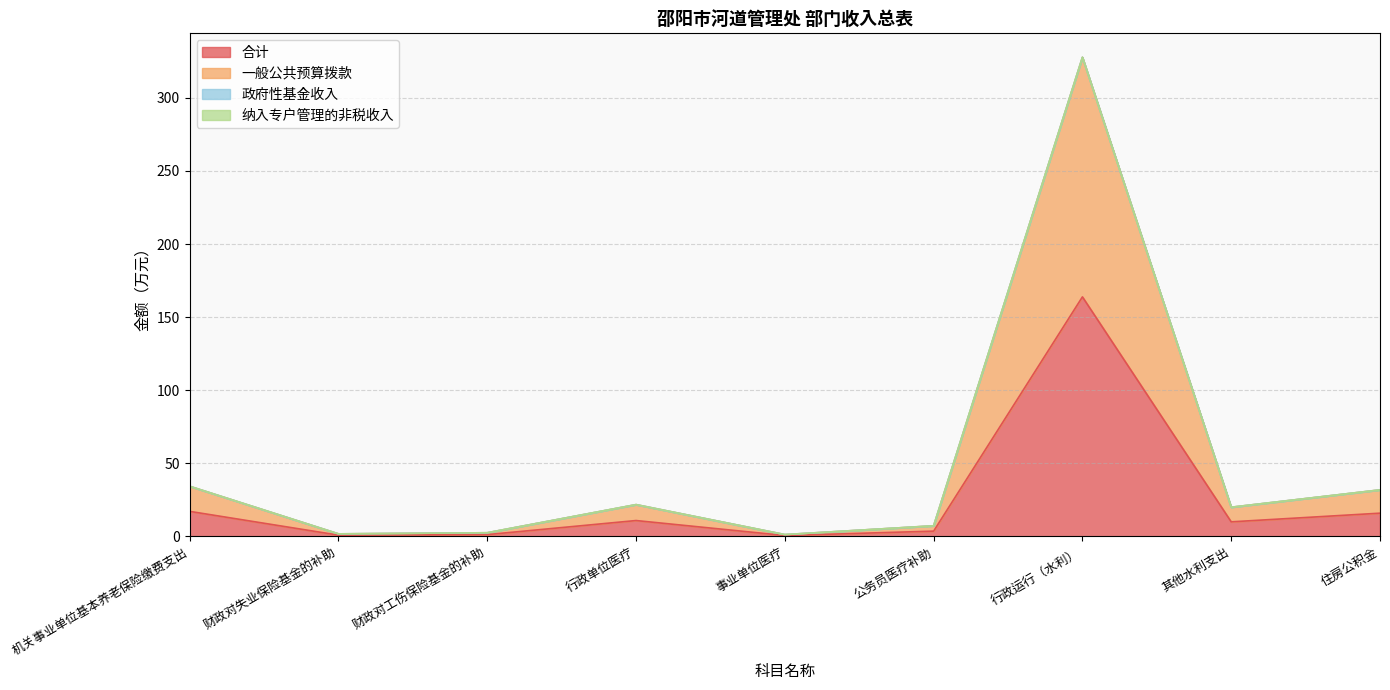

Reading left to right, list all the values displayed in this chart.

合计: 机关事业单位基本养老保险缴费支出=17.2	财政对失业保险基金的补助=0.9	财政对工伤保险基金的补助=1.3	行政单位医疗=10.9	事业单位医疗=0.6	公务员医疗补助=3.6	行政运行（水利）=163.9	其他水利支出=10.0	住房公积金=15.9
一般公共预算拨款: 机关事业单位基本养老保险缴费支出=34.3	财政对失业保险基金的补助=1.8	财政对工伤保险基金的补助=2.5	行政单位医疗=21.8	事业单位医疗=1.3	公务员医疗补助=7.3	行政运行（水利）=327.7	其他水利支出=20.0	住房公积金=31.9